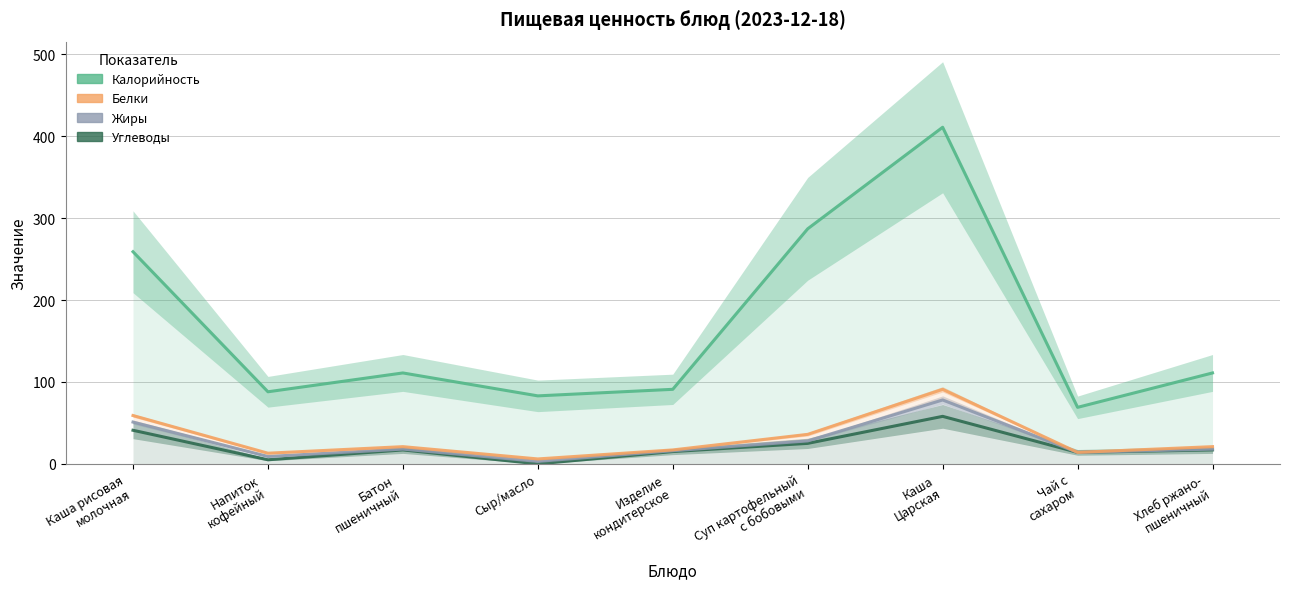

True or false: Жиры and Калорийность intersect in this chart.

False